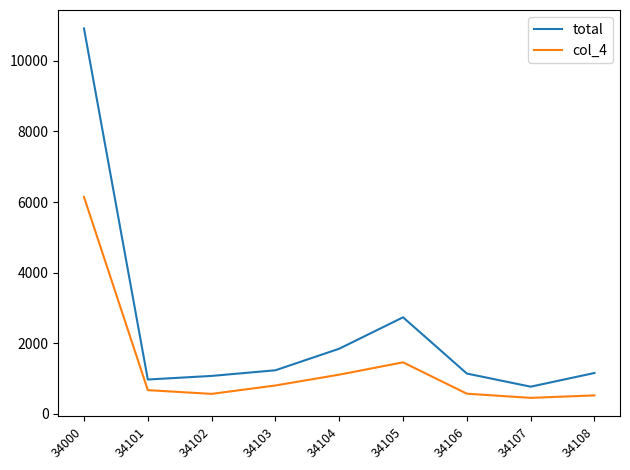

True or false: total has more than 2 points higher than both neighbors.

False